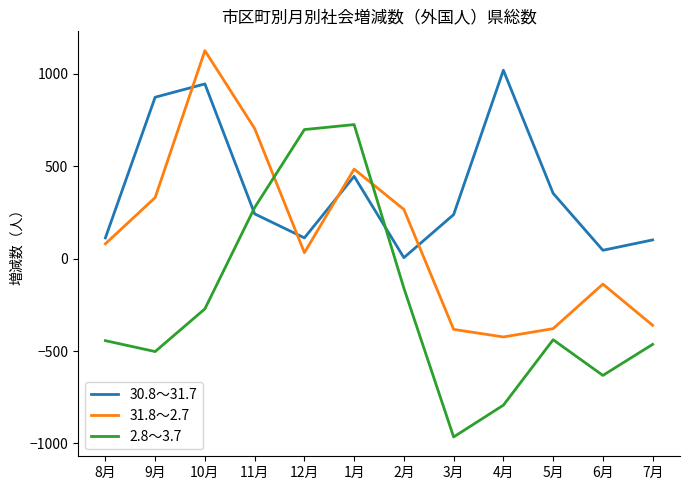

At which label is 30.8～31.7 closest to 512?

1月